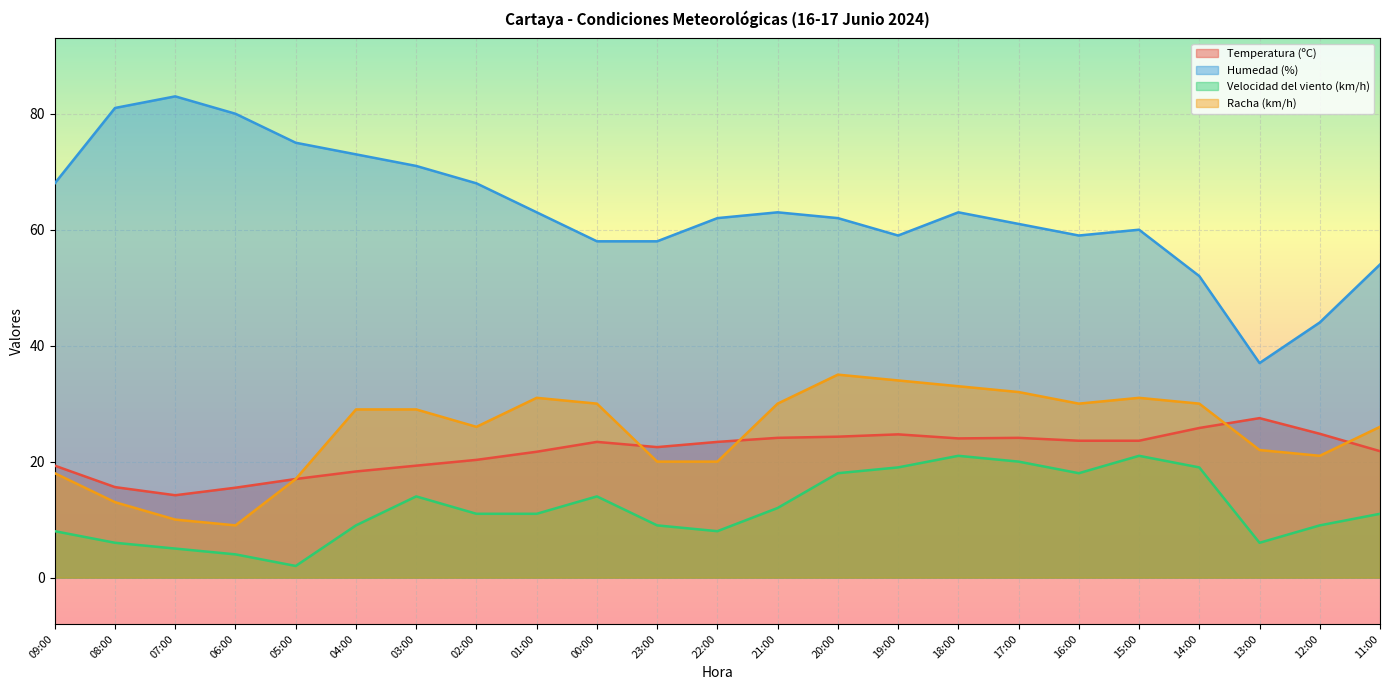

True or false: Humedad (%) and Temperatura (ºC) intersect in this chart.

False